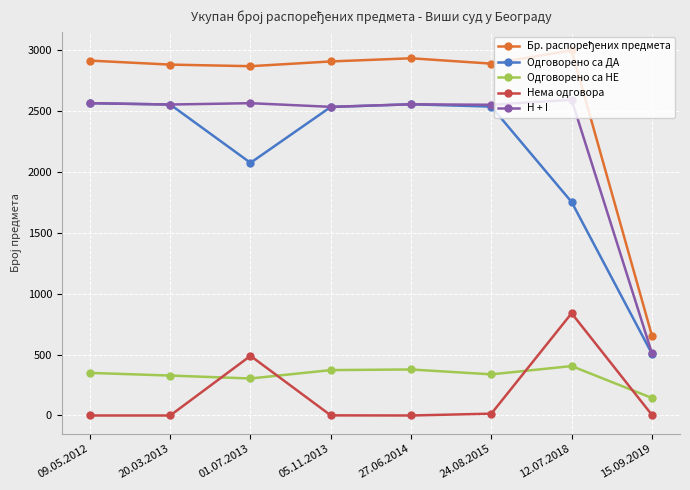

At which label does Нема одговора first exceed 5?

01.07.2013